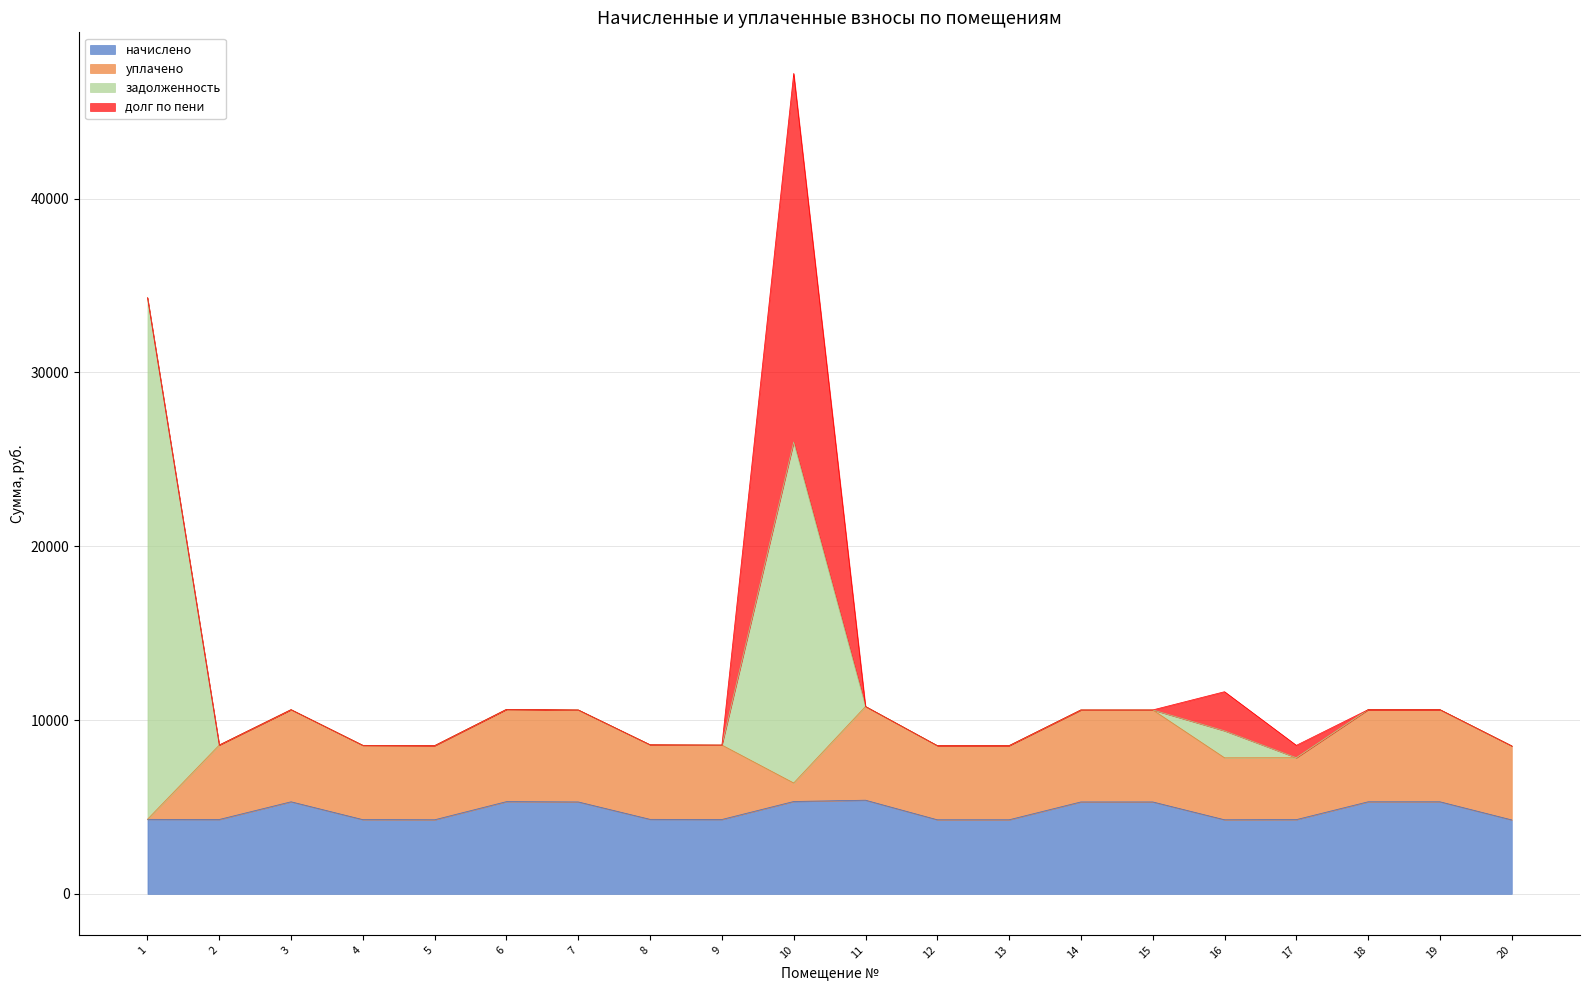

The начислено series shows 5299.2 at 3. True or false?

True